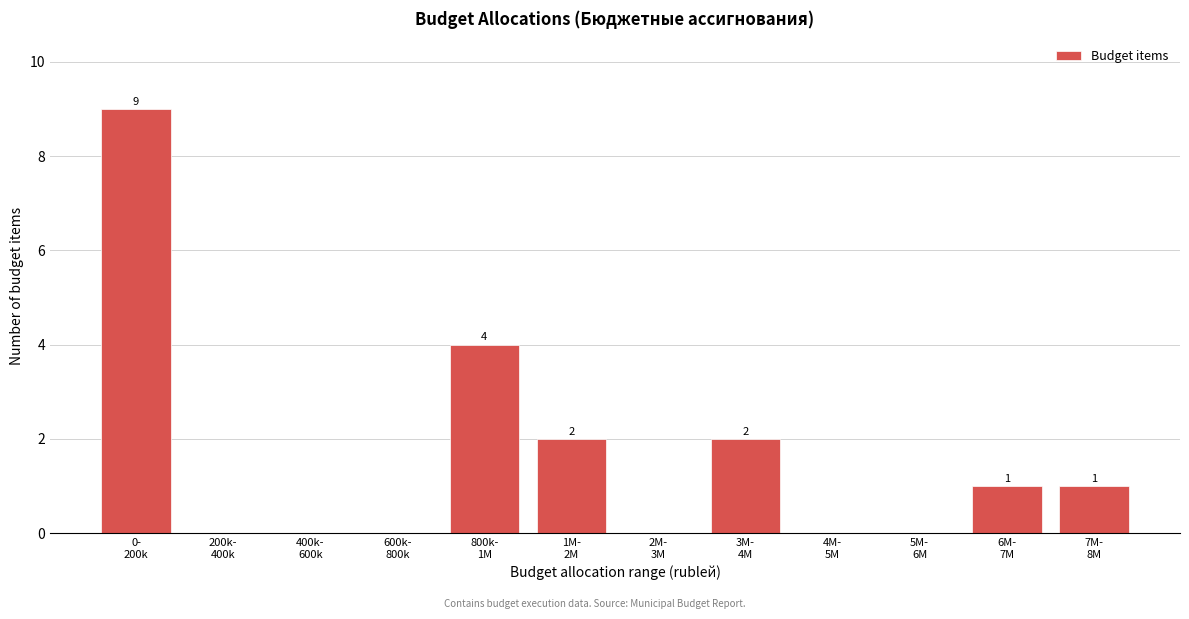

How many values are between 0 and 2?

10